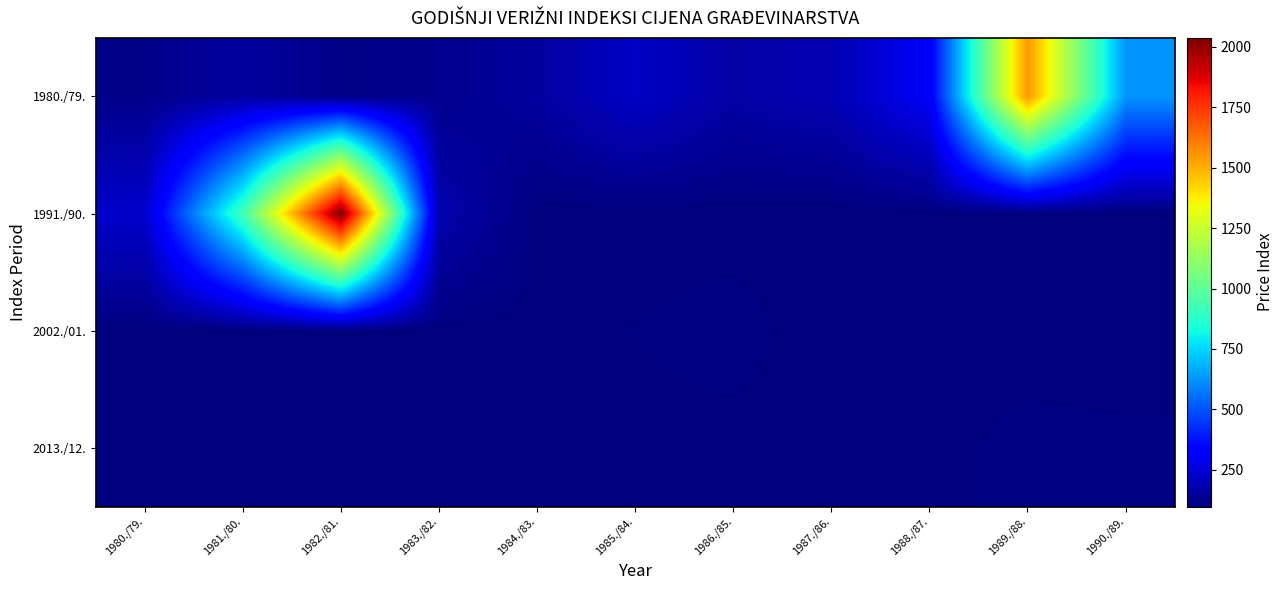

Which category has the highest value across all series?

1982./81.